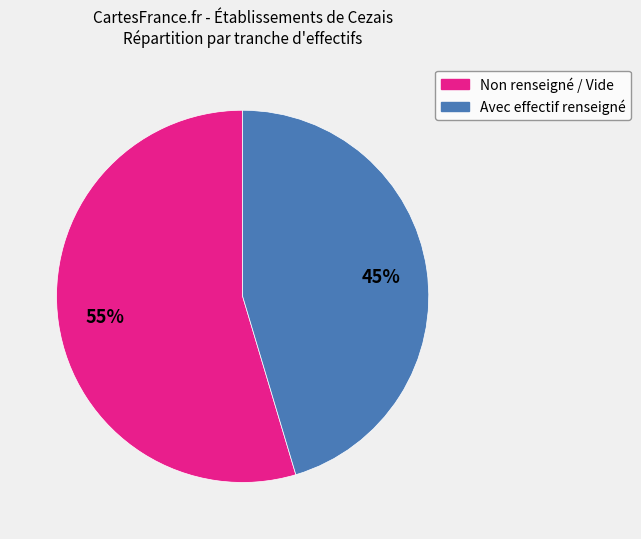

Does any single category account for the majority?

Yes